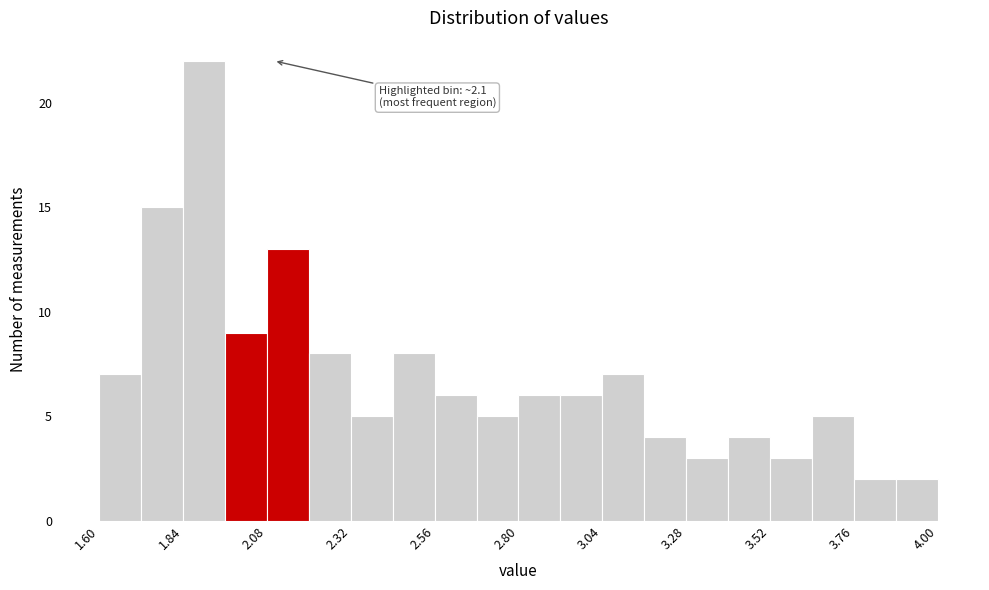

Around what value on the x-axis is the tallest bar? Give the approximate position of its centre, as read against the axis.

1.90